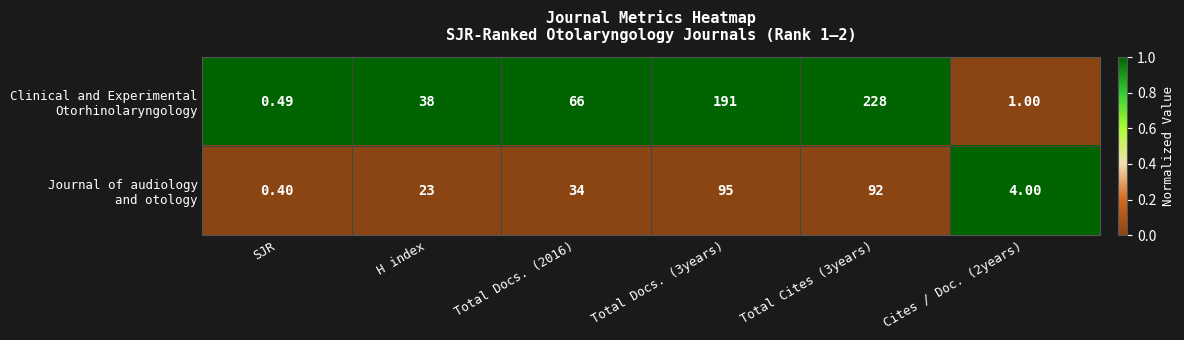

Which label corresponds to the smallest value in the chart?

SJR